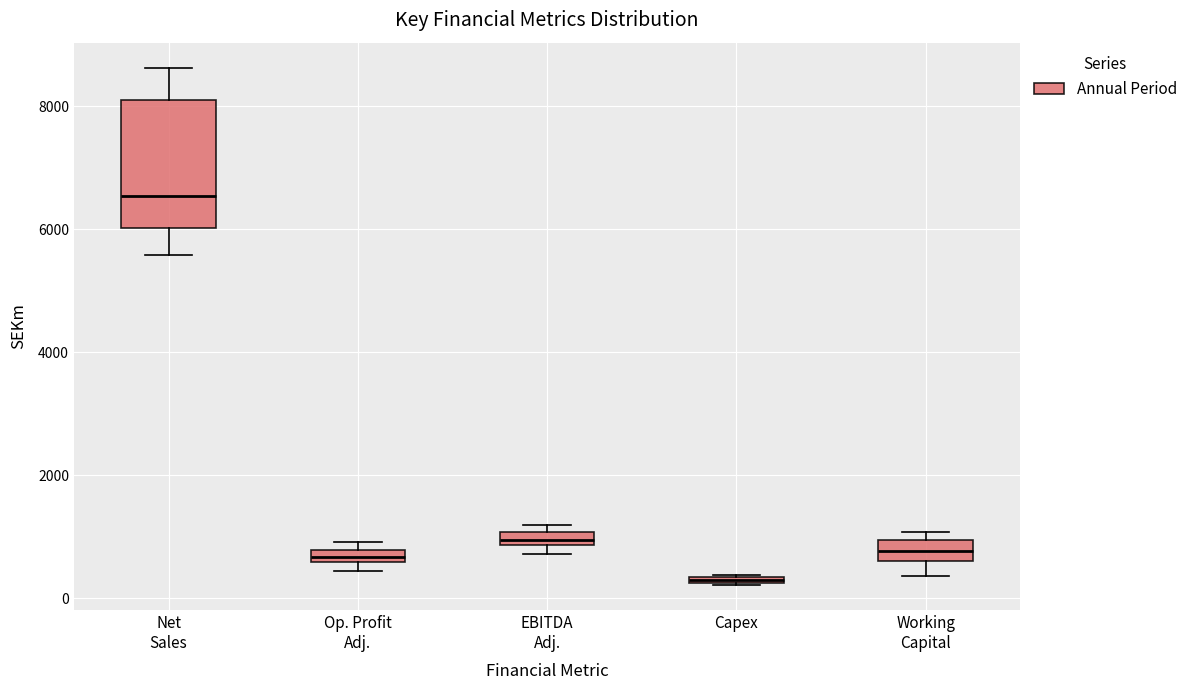

Which box is the tallest, from its lower edge to its upper edge?

Net Sales